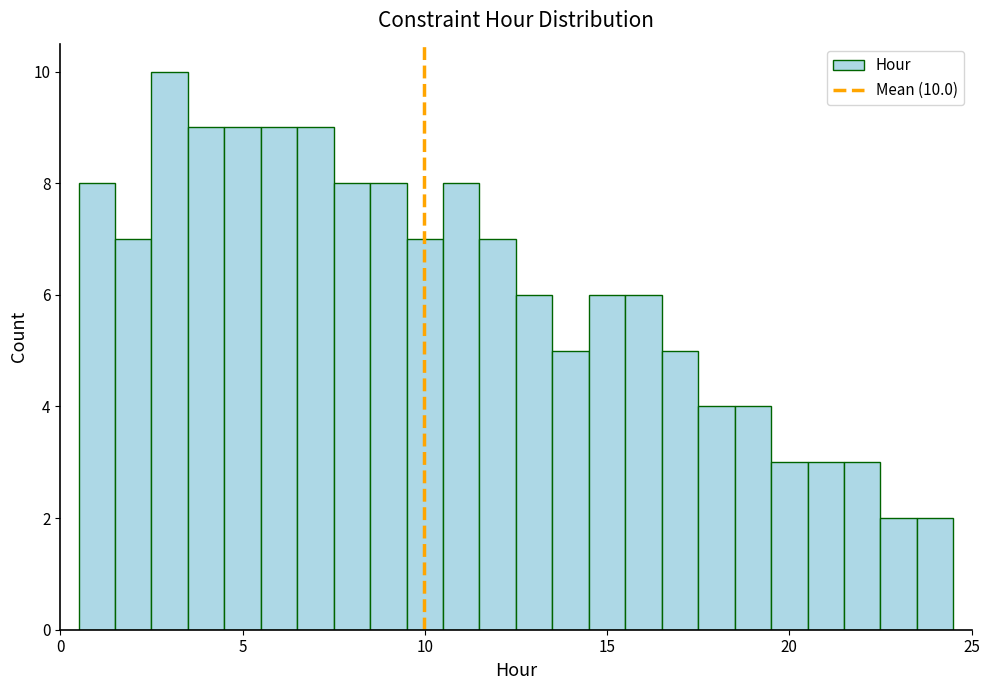

Around what value on the x-axis is the tallest bar? Give the approximate position of its centre, as read against the axis.

3.0